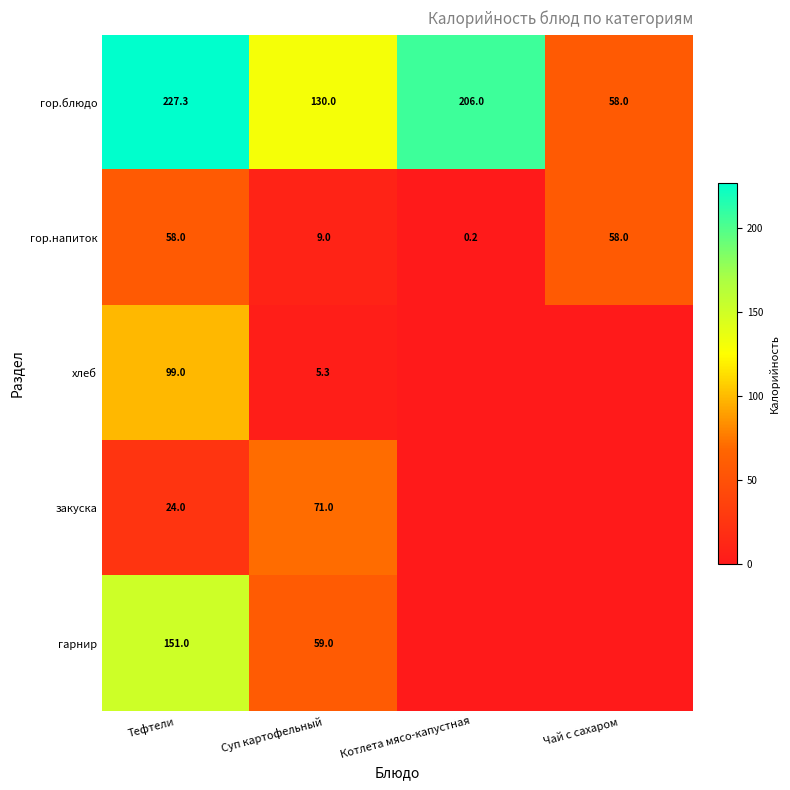

Which category has the lowest value across all series?

Котлета мясо-капустная